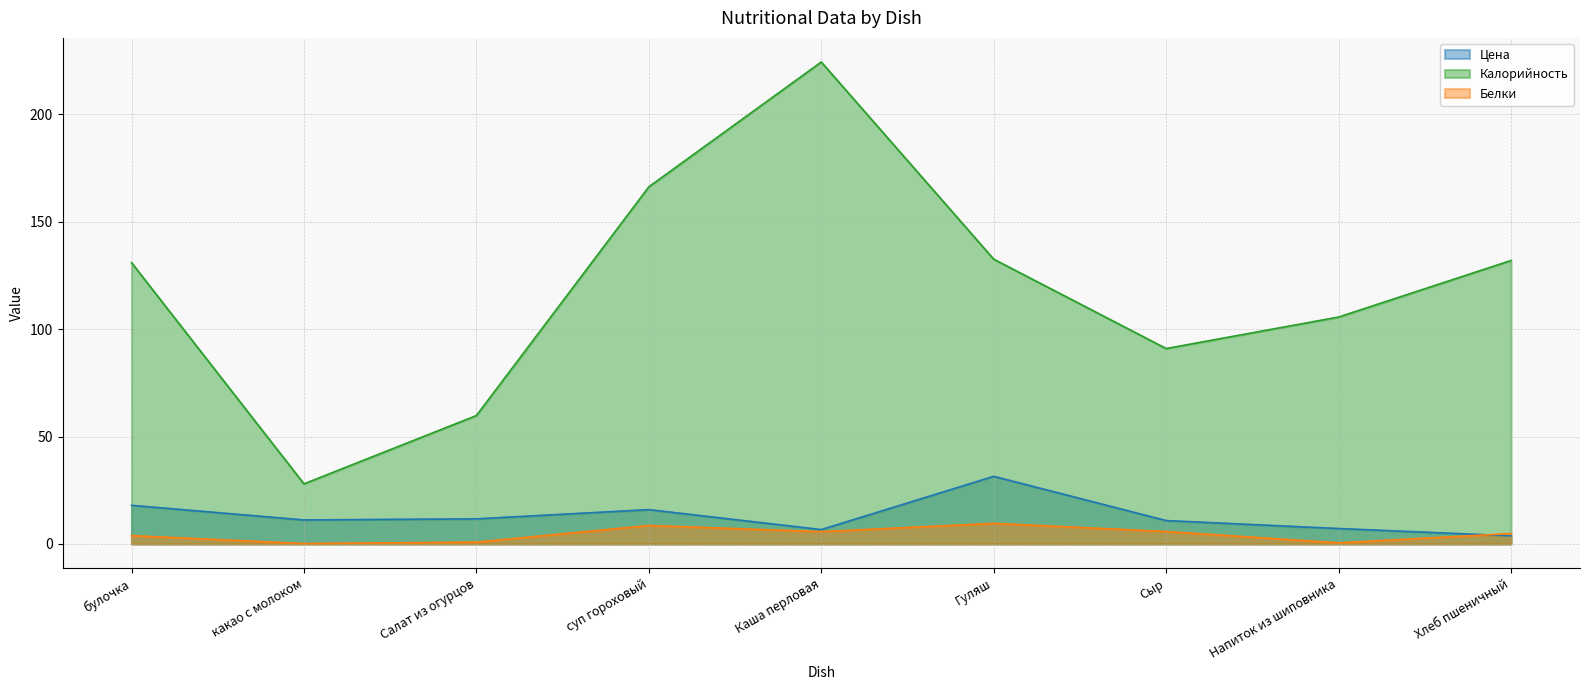

How many distinct data groups are displayed?

3